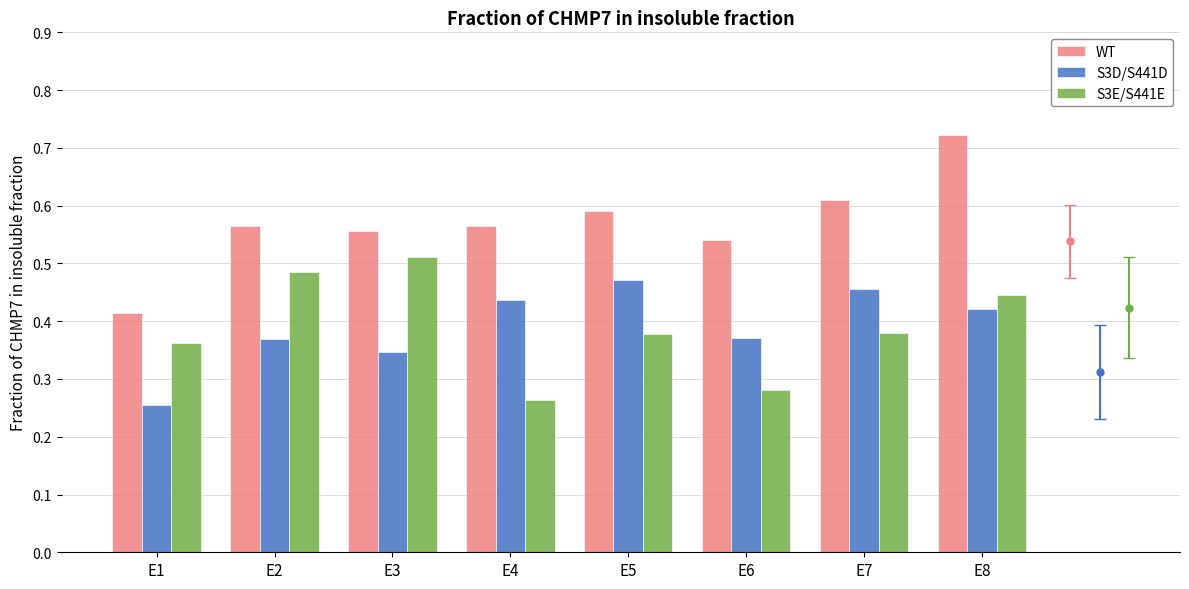

List the series in order of their peak value, highest first.

WT, S3E/S441E, S3D/S441D